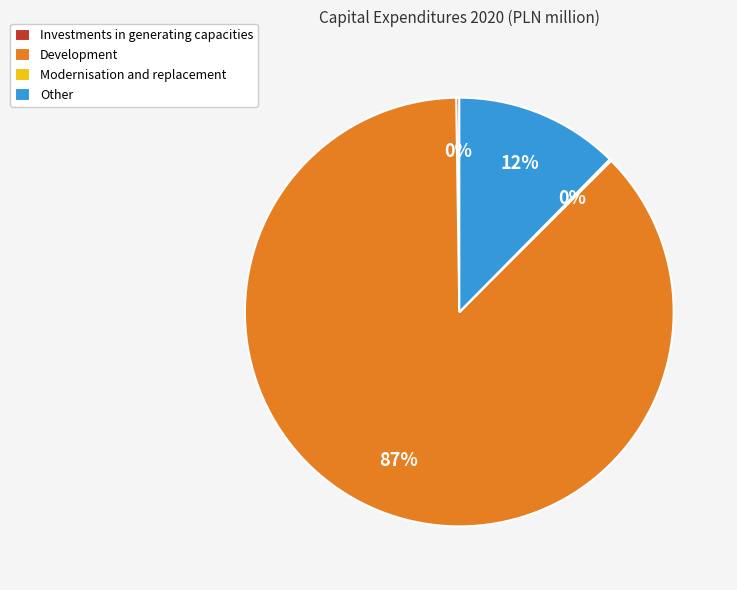

What is the largest slice in the pie chart?

Development